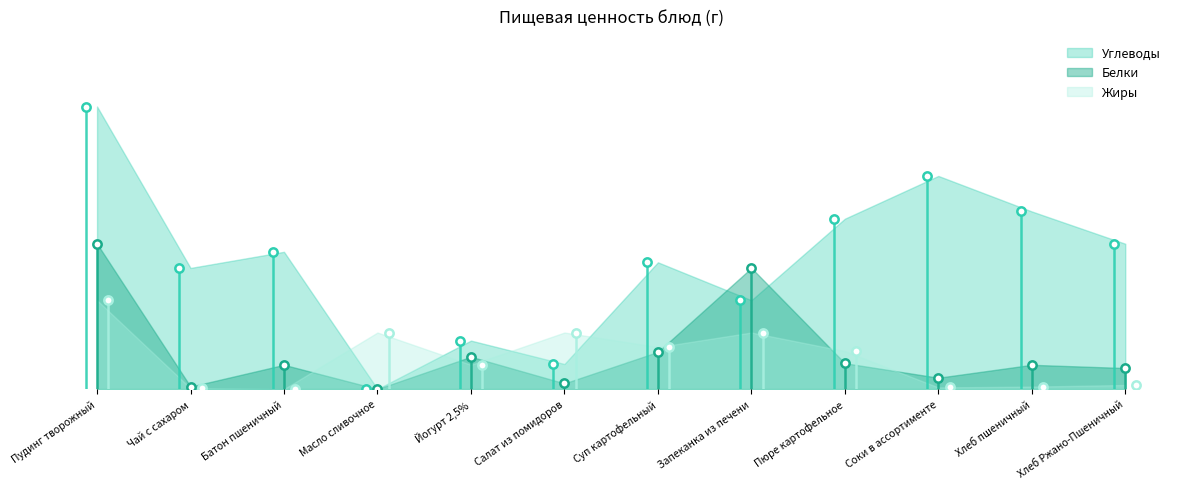

Rank the series by their maximum value, from lowest to highest.

Жиры, Белки, Углеводы